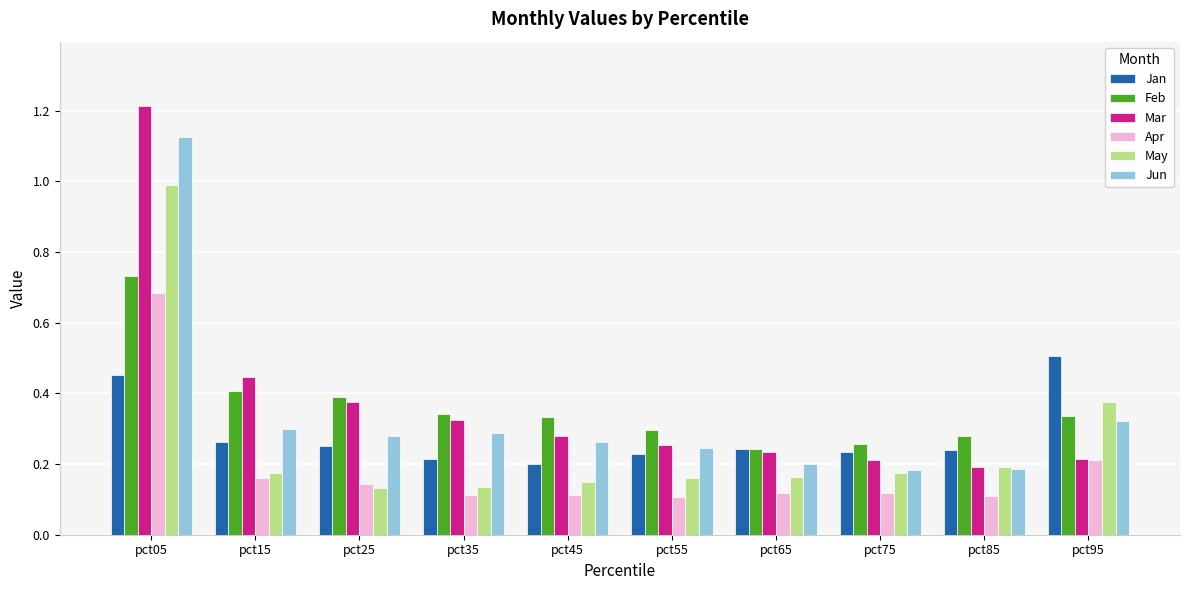

What is the difference between the maximum and minimum values in the Jun series?

0.9